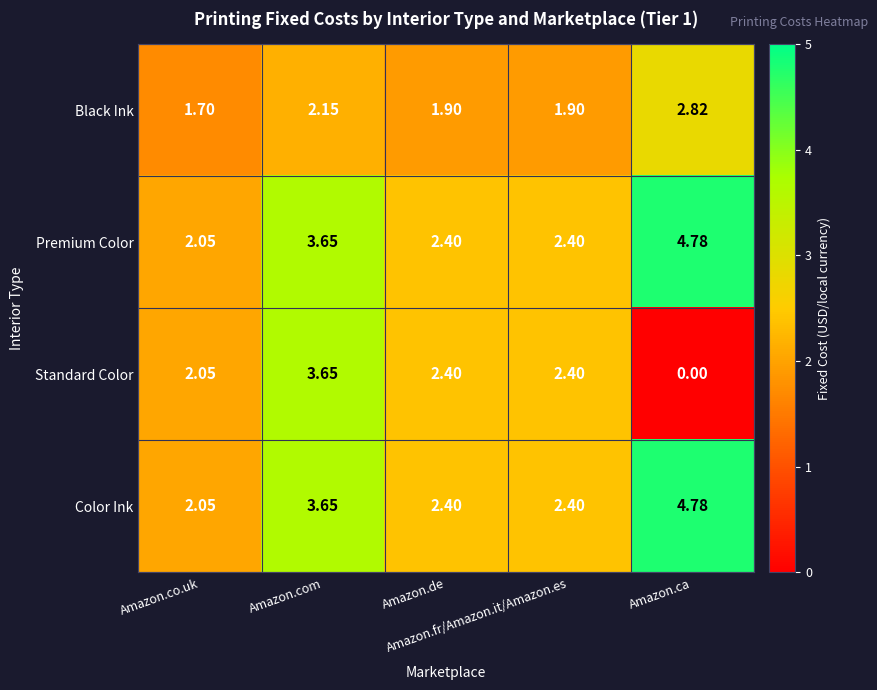

Which series has the widest spread of values?

Standard Color